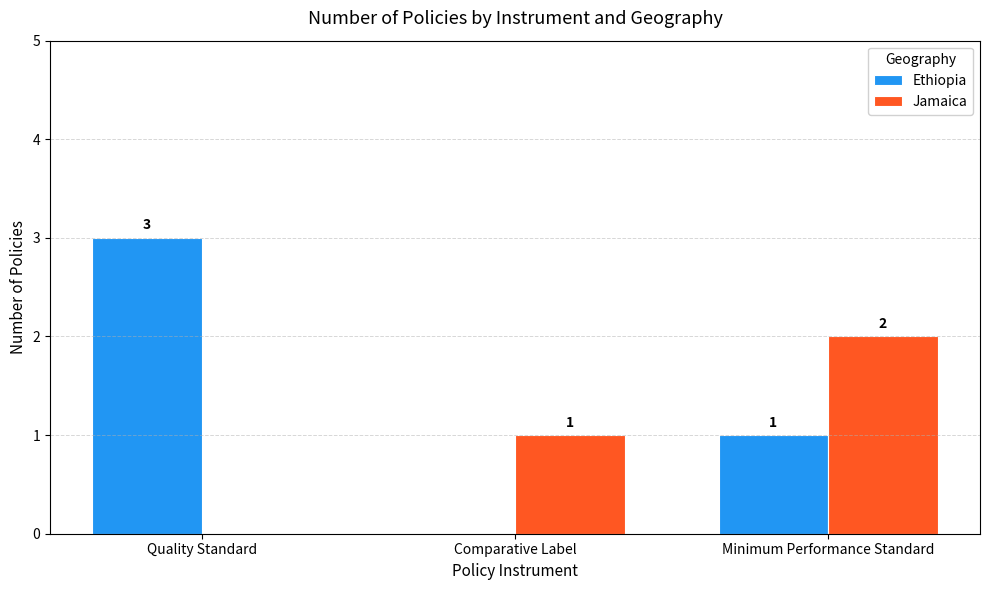

True or false: Ethiopia has a value of 3 at Quality Standard.

True